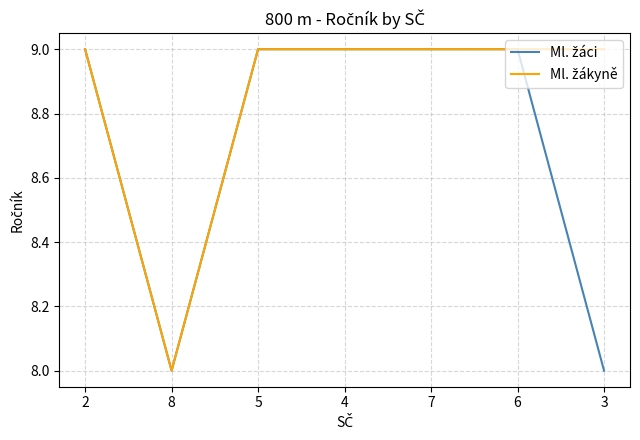

What position from the right is 5?

5